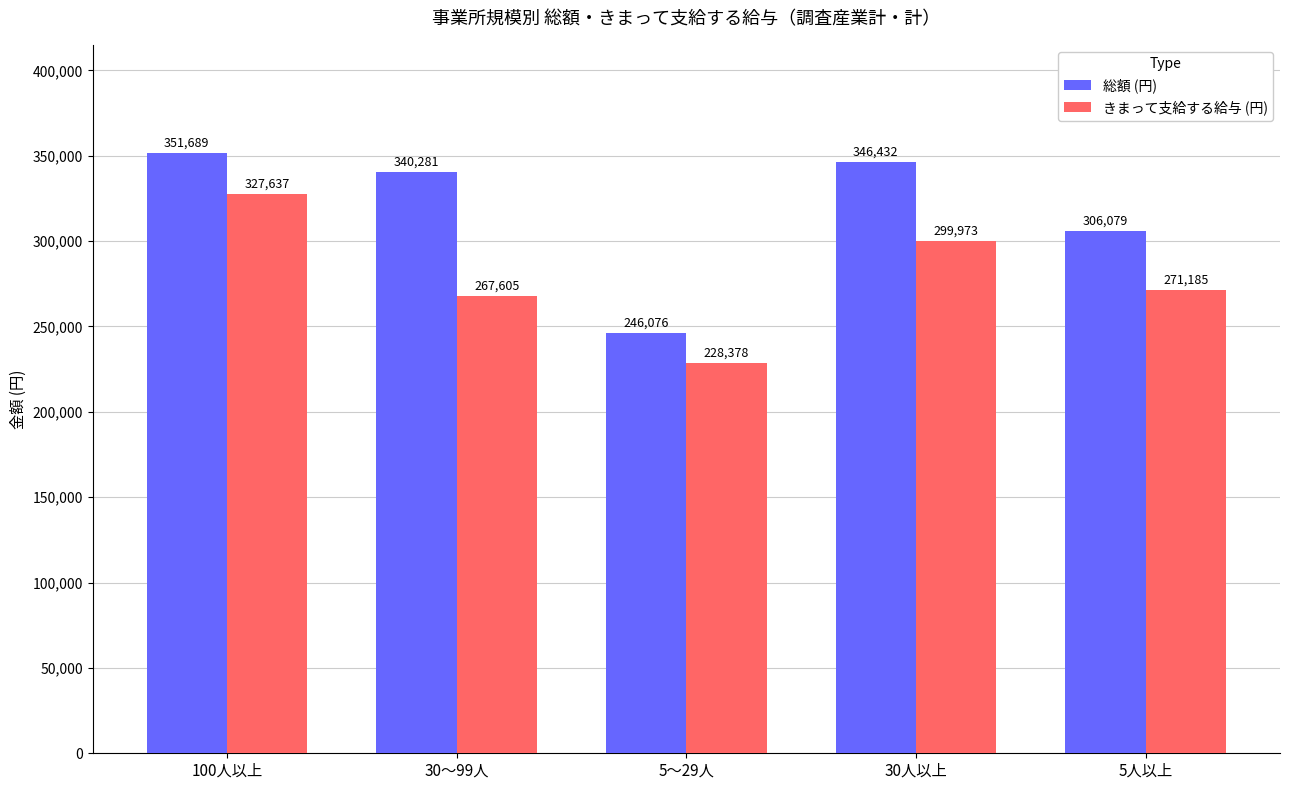

What is the difference between the 総額 (円) values at 5人以上 and 30～99人?

34202